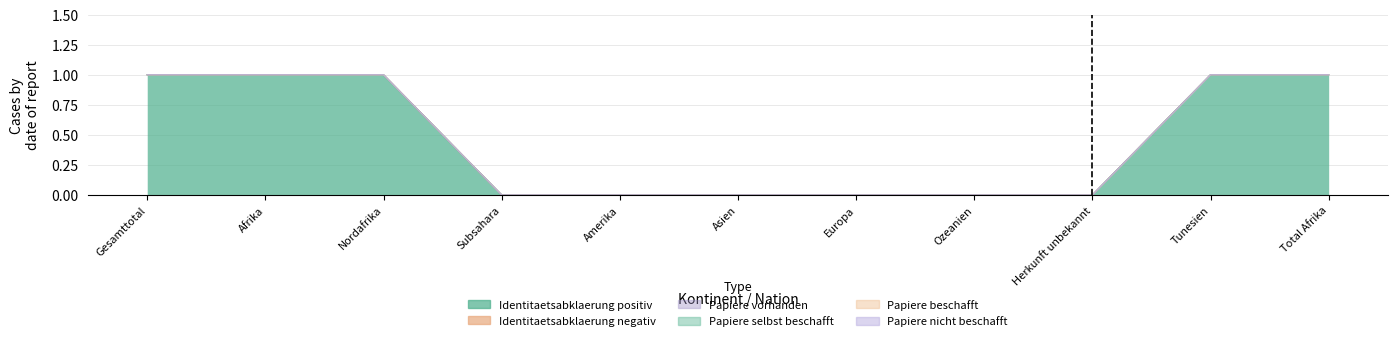

What are all the series names shown in the legend?

Identitaetsabklaerung positiv, Identitaetsabklaerung negativ, Papiere vorhanden, Papiere selbst beschafft, Papiere beschafft, Papiere nicht beschafft